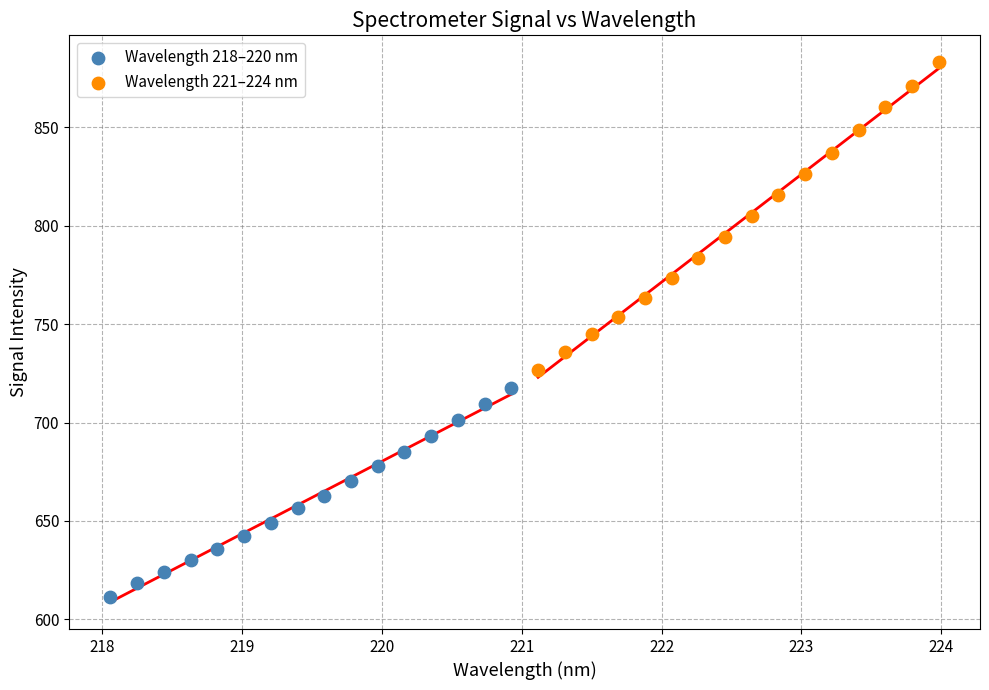

Which series contains the lowest Y value?

Wavelength 218–220 nm